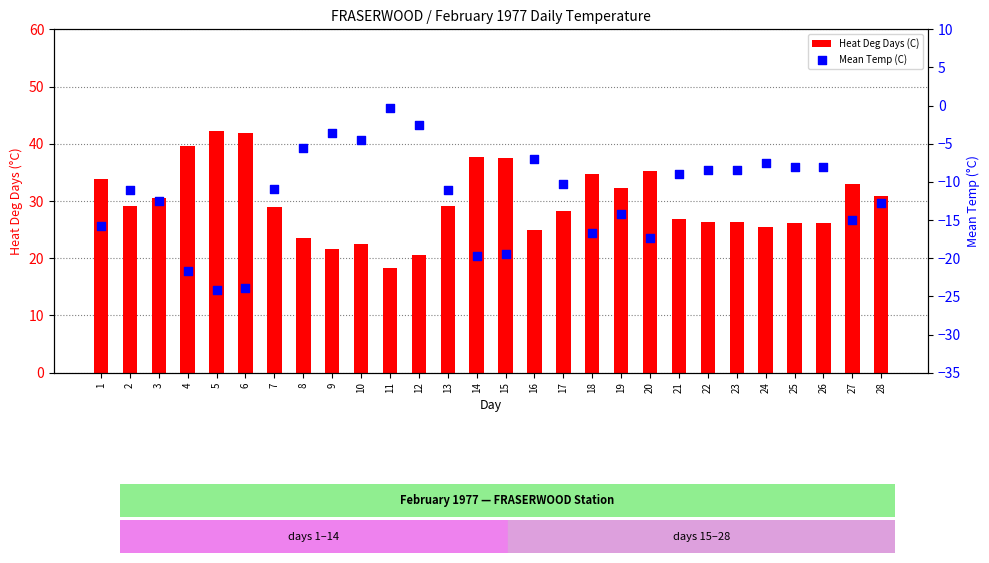

What are all the series names shown in the legend?

Heat Deg Days (C), Mean Temp (C)